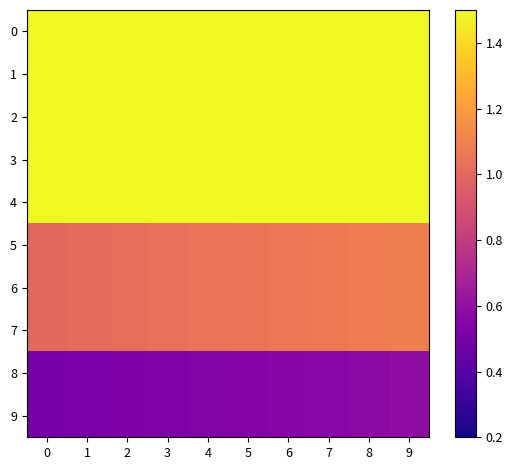

Rank the categories by 2 value from highest to lowest.

9, 8, 7, 6, 5, 4, 3, 2, 1, 0